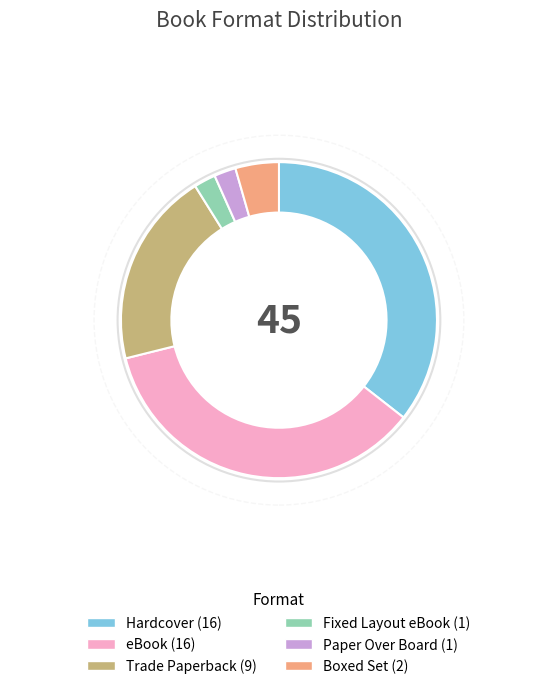

Is there a majority slice in this chart?

No